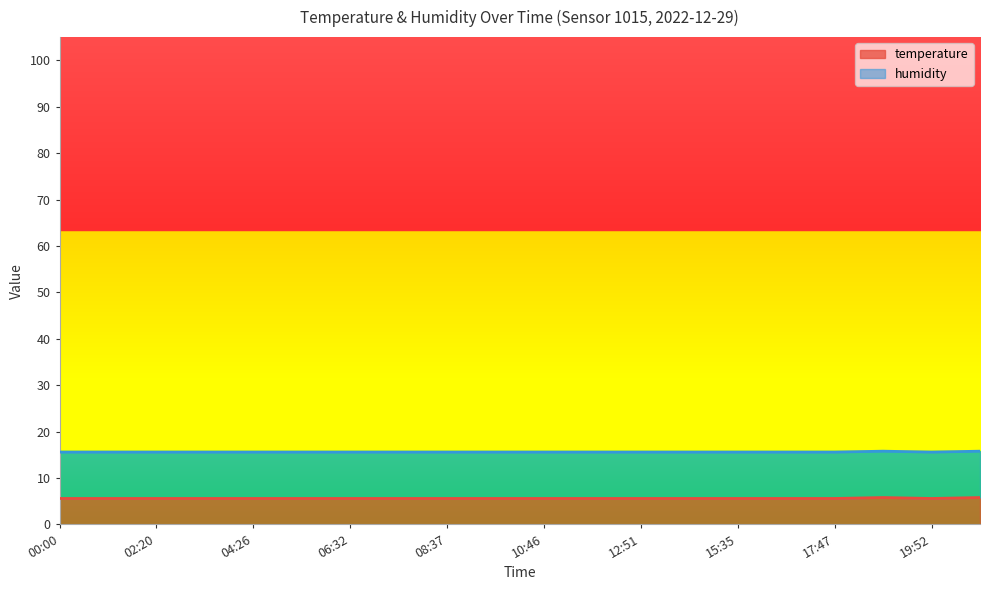

What is the label of the 3rd point from the right?

18:49